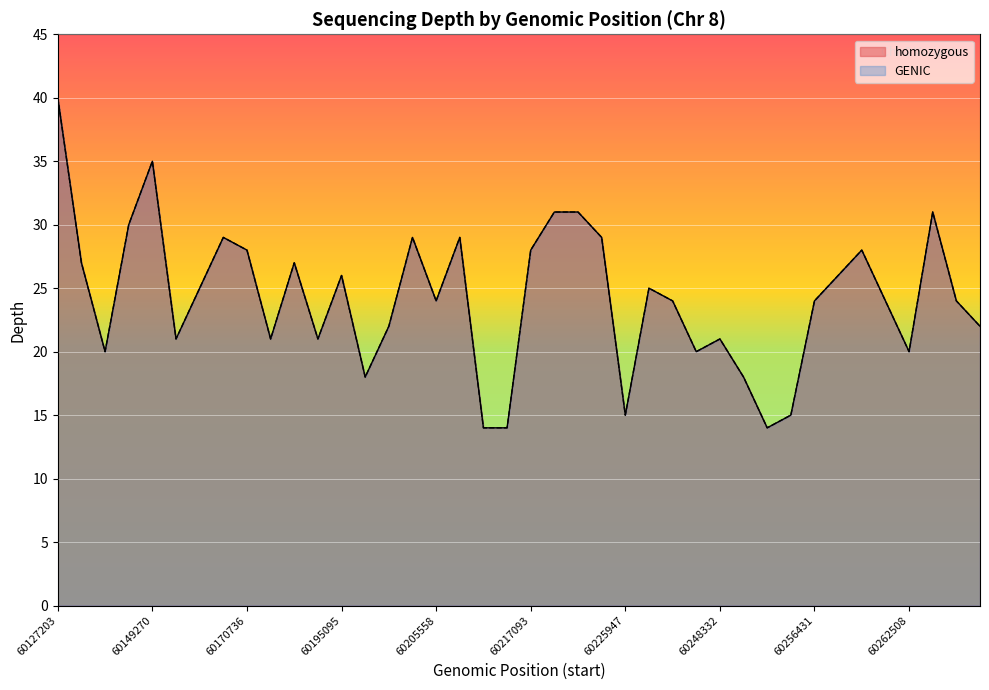

Rank the series at 60270410 from highest to lowest value.

homozygous, GENIC